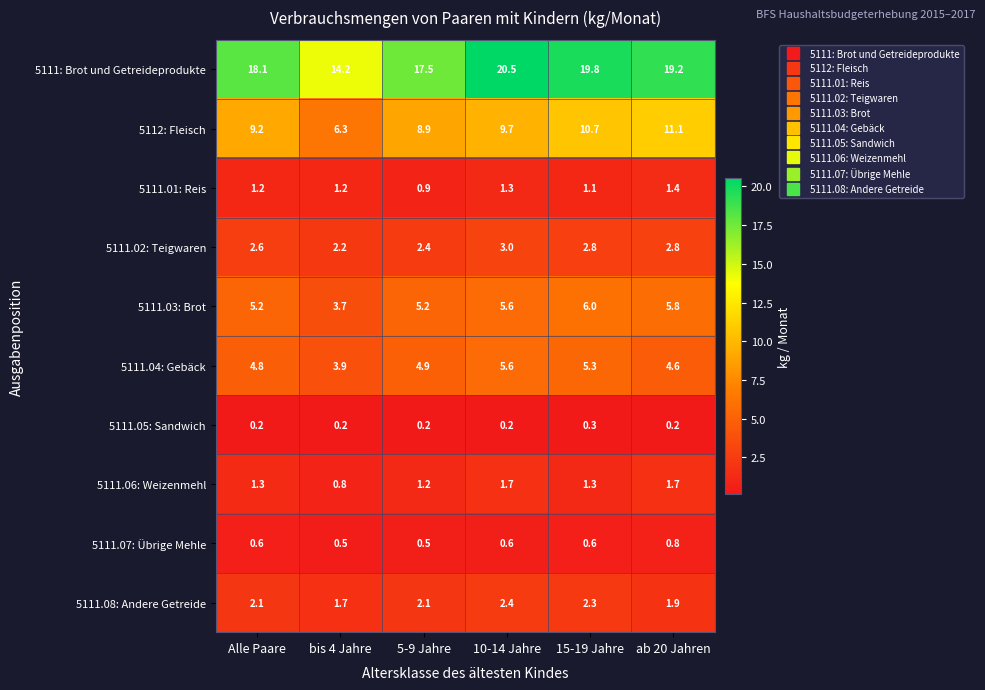

What value does the 5111: Brot und Getreideprodukte series have at Alle Paare?

18.1